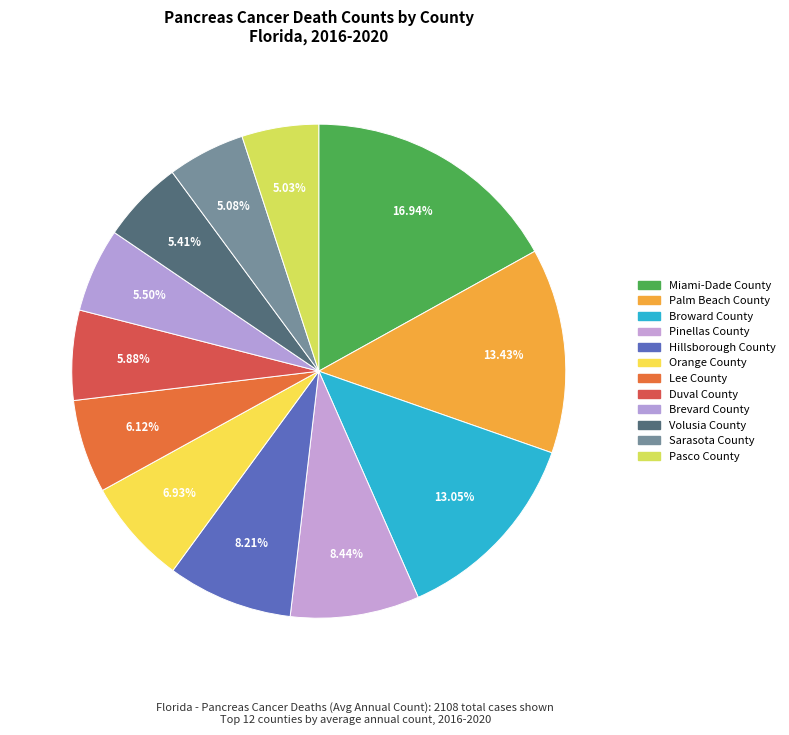

To the nearest percent, what is the combined percentage of Volusia County and Sarasota County?

10%